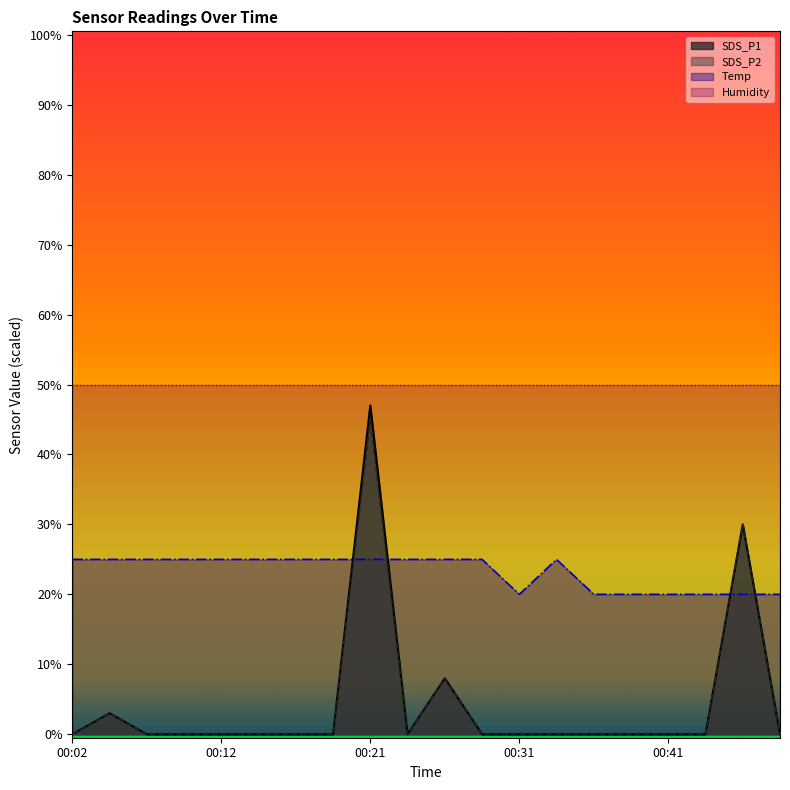

Rank the categories by Temp value from highest to lowest.

00:02, 00:04, 00:07, 00:09, 00:12, 00:14, 00:16, 00:19, 00:21, 00:24, 00:26, 00:29, 00:34, 00:31, 00:36, 00:39, 00:41, 00:43, 00:46, 00:48